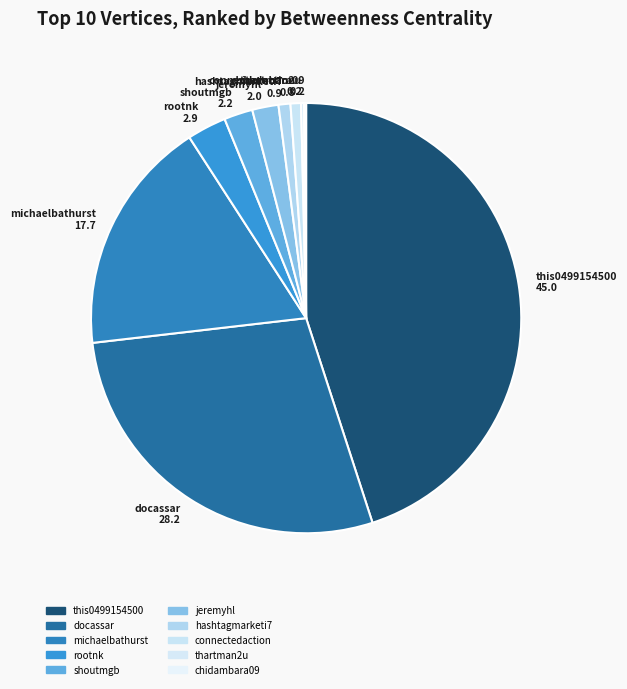

Is there any slice that represents more than half of the pie?

No